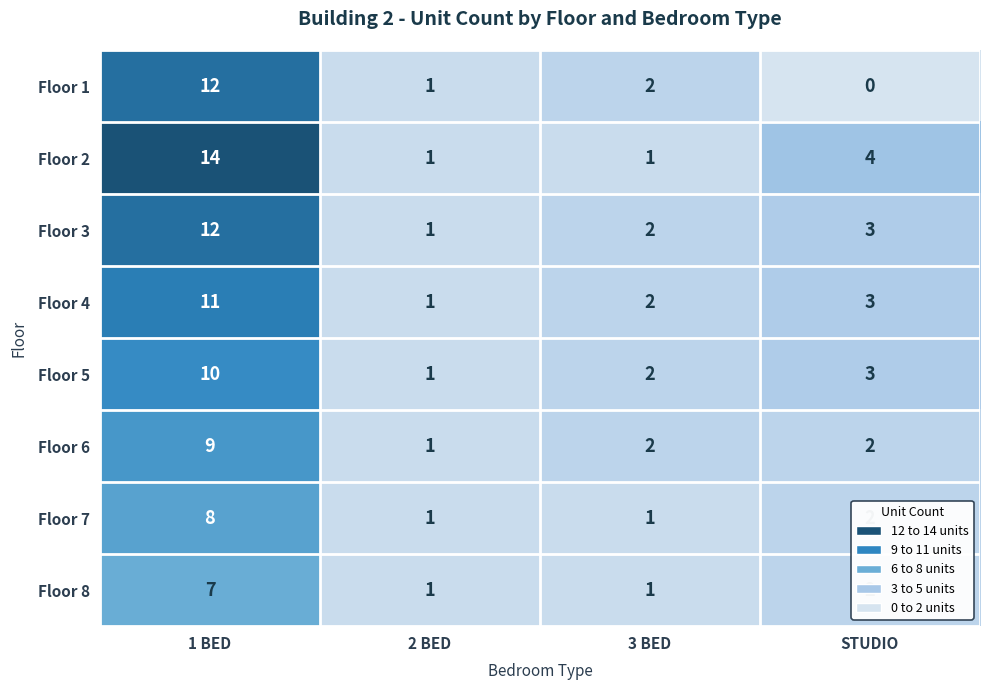

Where does the Floor 5 series first go above 3?

1 BED